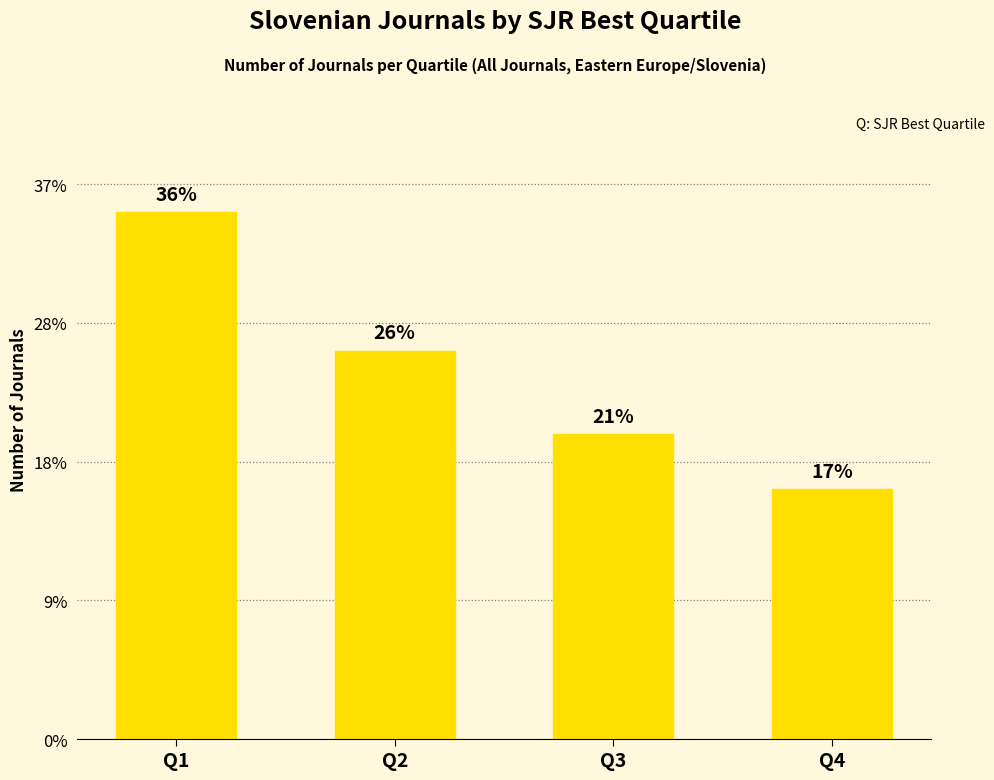

At which category does the chart reach its peak across all series?

Q1